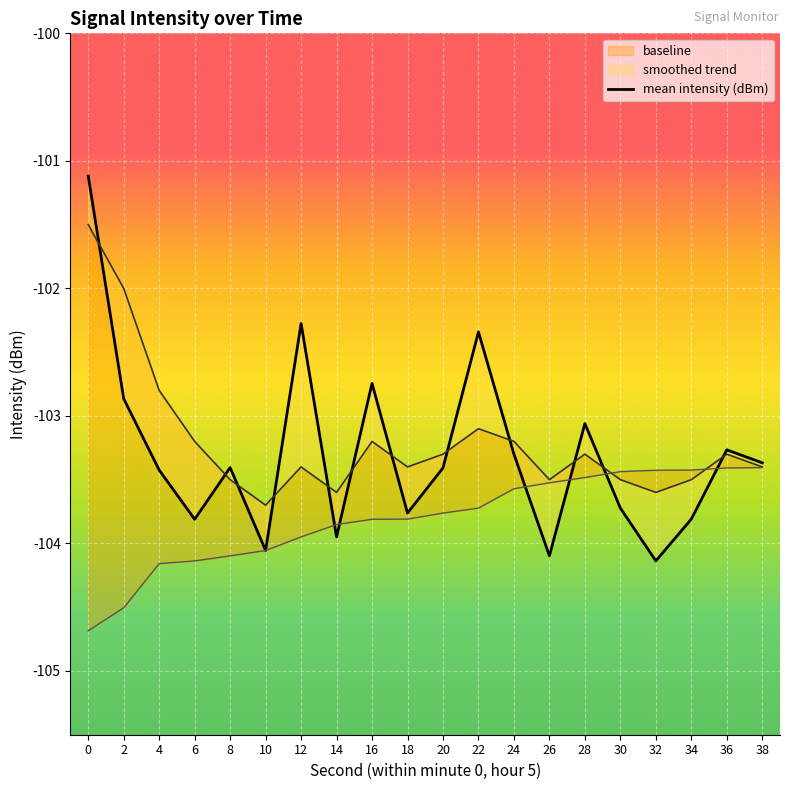

The chart shows a value of -103.1 at 28. True or false?

True